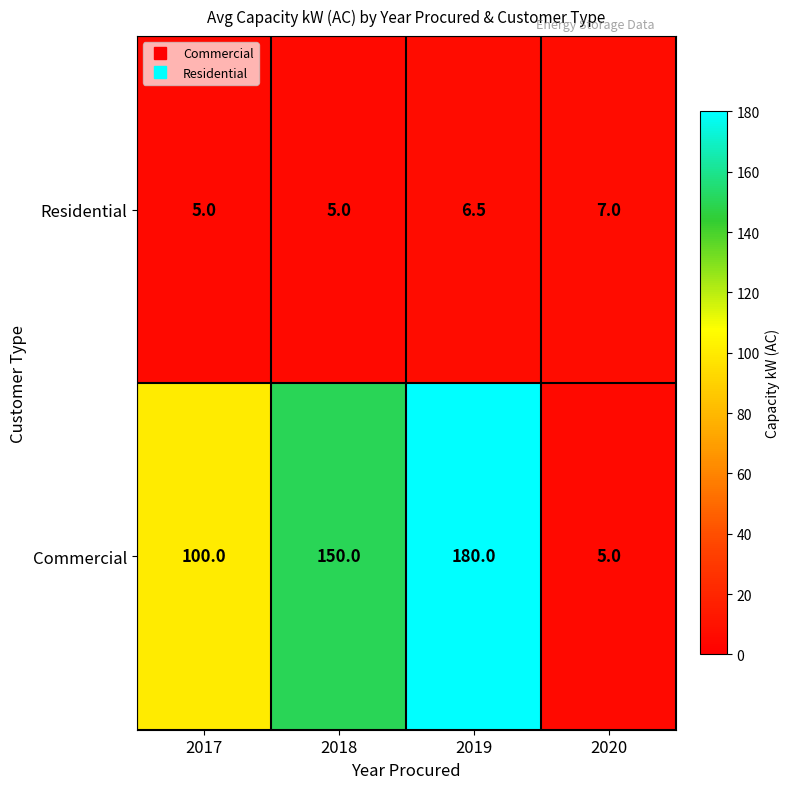

Which category has the highest value across all series?

2019